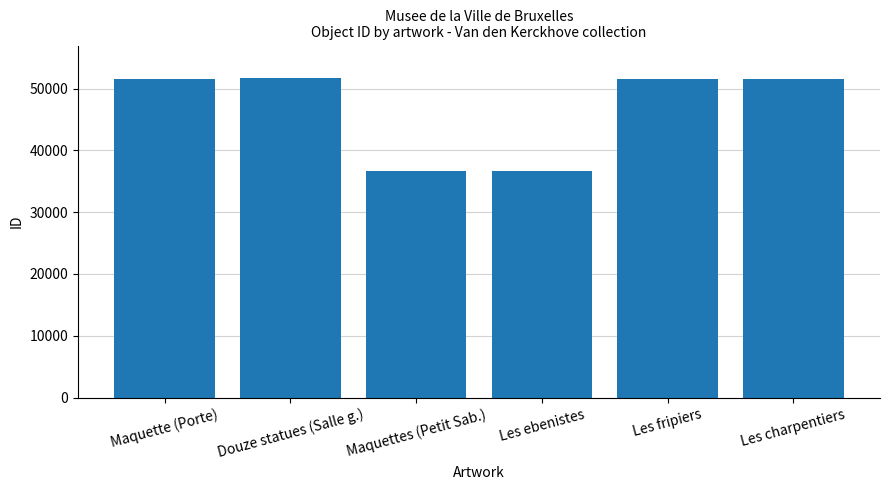

Which has a higher value, Maquettes (Petit Sab.) or Les fripiers?

Les fripiers